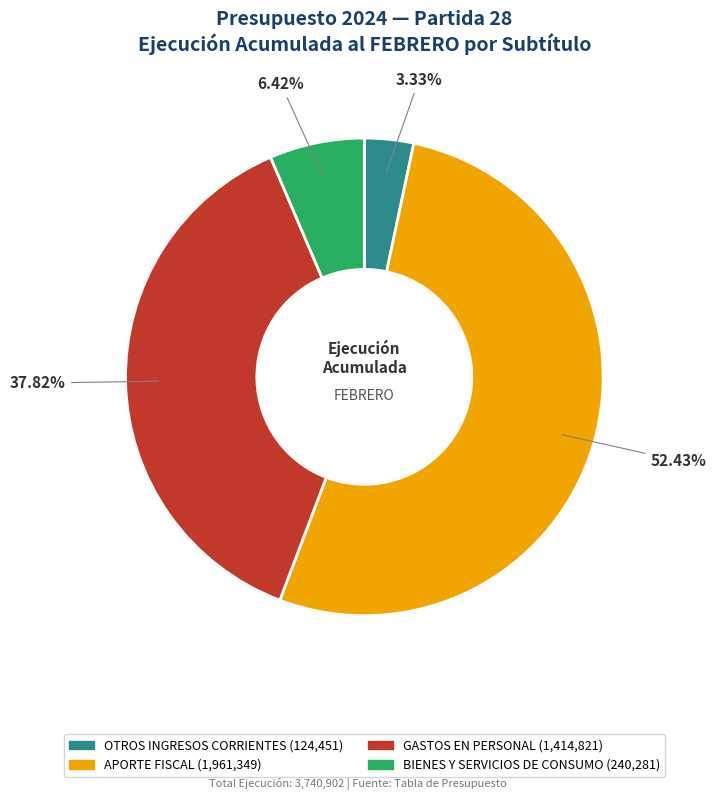

Combined, what portion of the pie is OTROS INGRESOS CORRIENTES and GASTOS EN PERSONAL?

41.1%